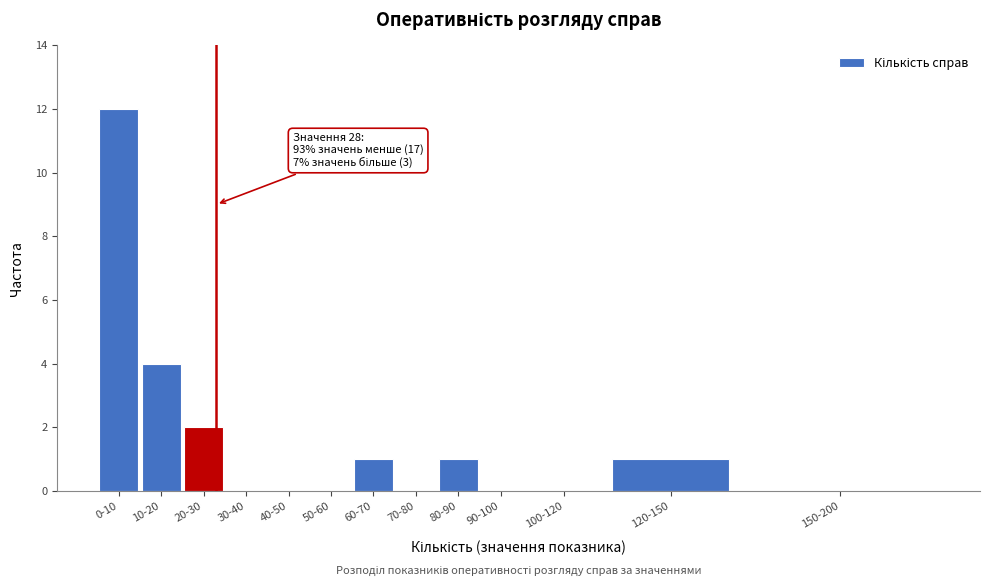

Reading right to left, transcribe all the data shown in this chart.

150-200=0	120-150=1	100-120=0	90-100=0	80-90=1	70-80=0	60-70=1	50-60=0	40-50=0	30-40=0	20-30=2	10-20=4	0-10=12